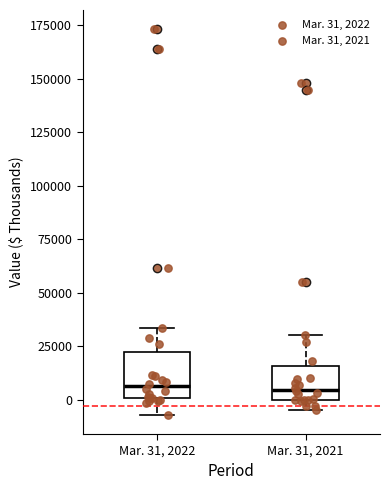

Reading left to right, transcribe this box plot: for each box, give where its median line is, the range the box spans, and where its two whiskers end, as read against the y-axis. The values are not printed on the chart, so give them approximately, as read against the axis.

Mar. 31, 2022: median 5000, box 0 to 20000, whiskers -5000 to 35000
Mar. 31, 2021: median 5000, box 0 to 15000, whiskers -5000 to 30000